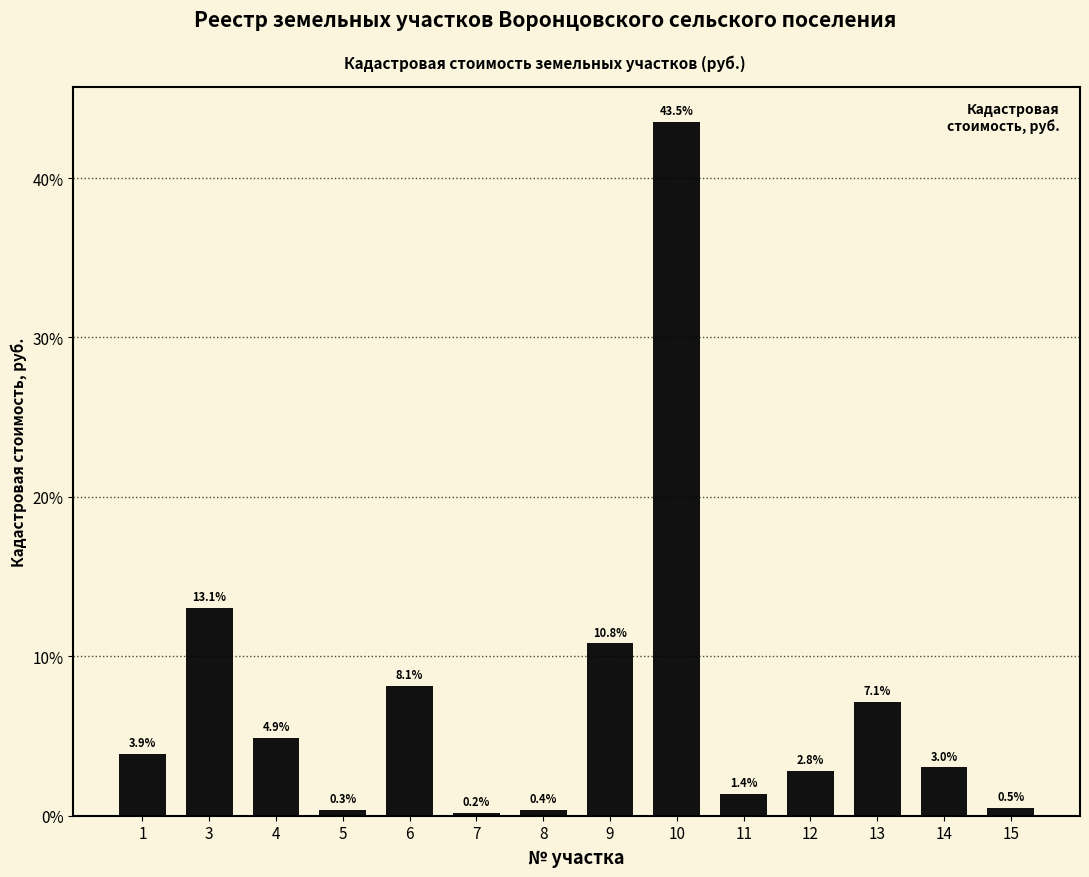

What is the minimum value shown in the chart?

0.2